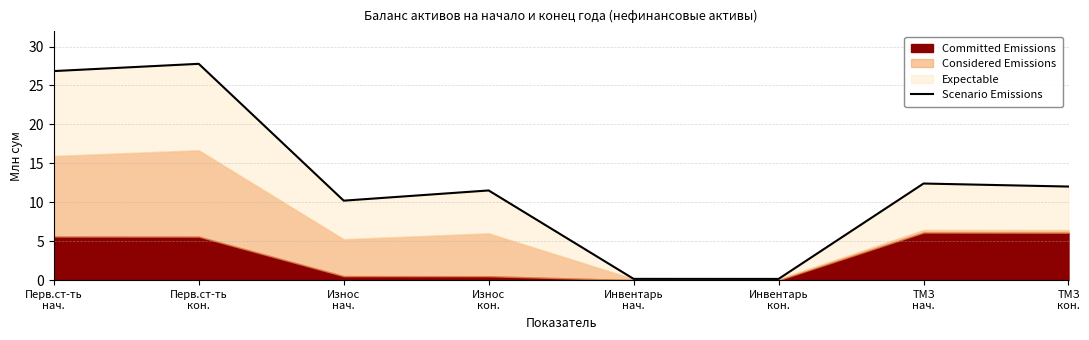

Does the chart display data point markers on the line(s)?

No